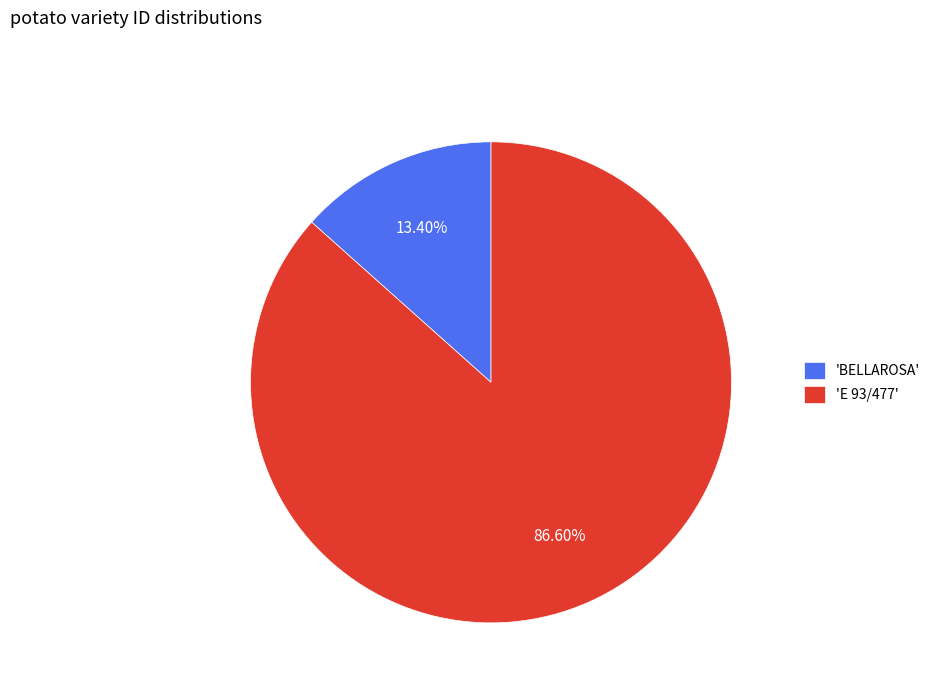

Which category has the biggest portion of the pie?

'E 93/477'